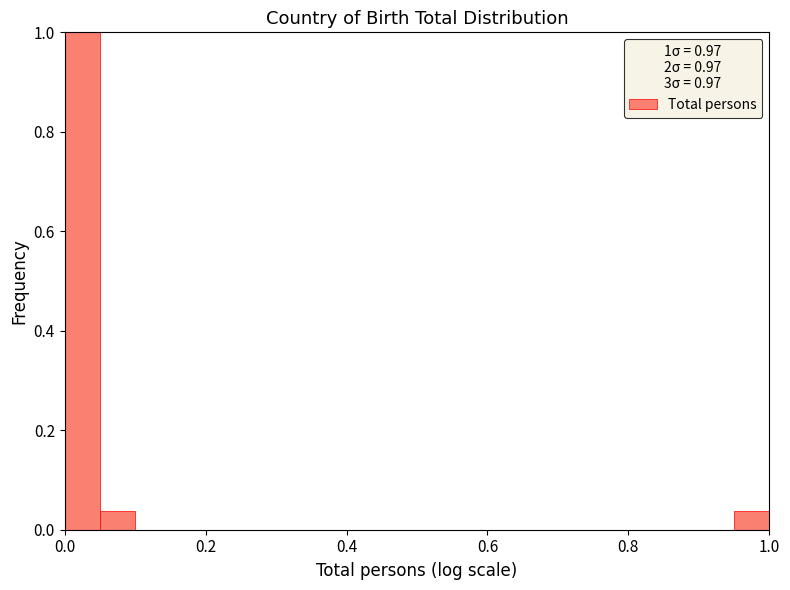

Read against the x-axis, roughly where is the centre of the tallest bar?

0.02